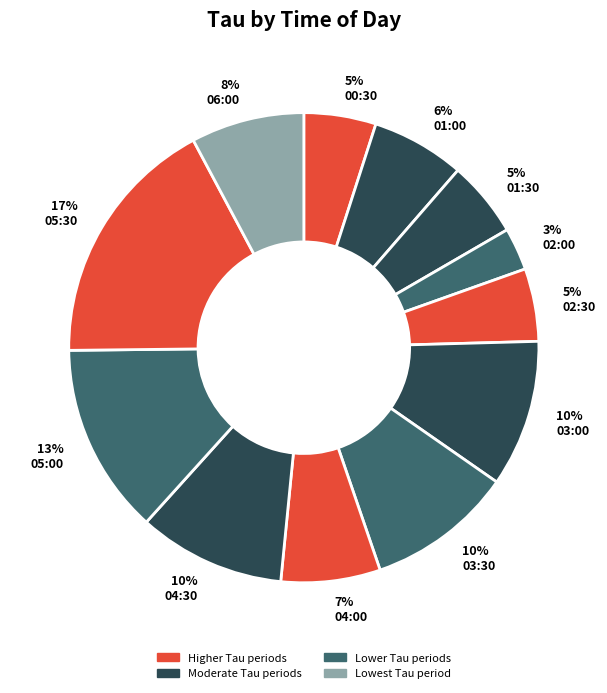

How many slices are in this pie chart?

12